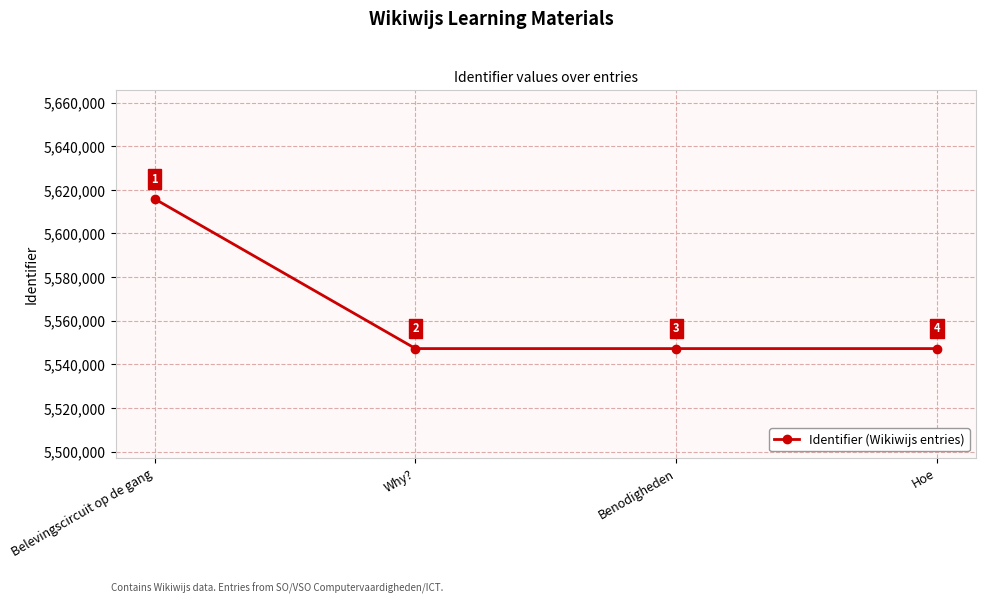

What is the average value?

5564400